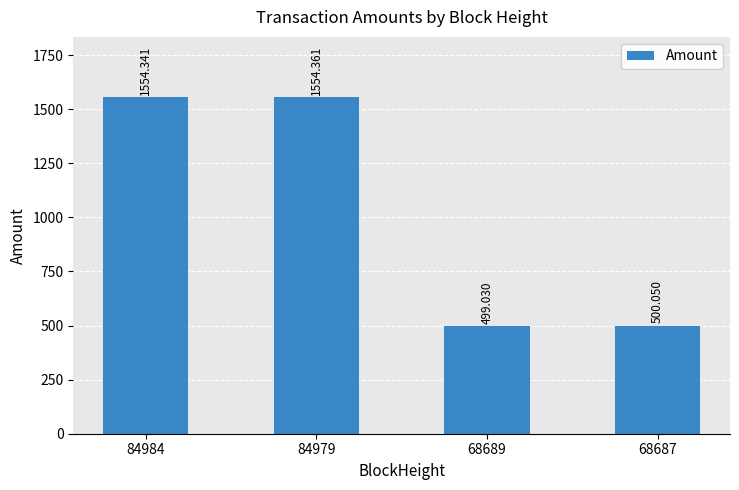

How many values are below 1554?

2